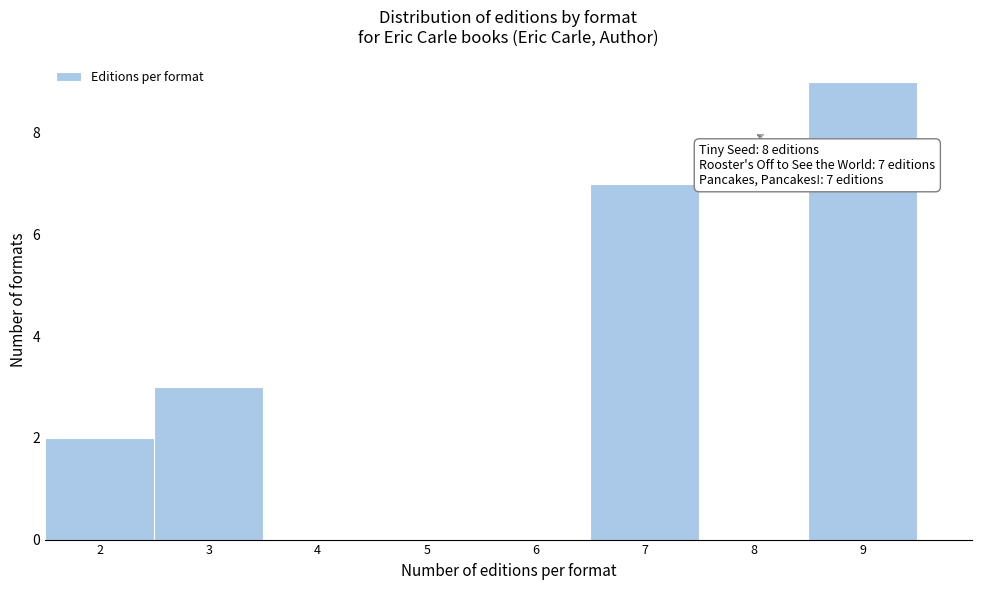

Over which range of the x-axis is the bar tallest?

8.5 to 9.5